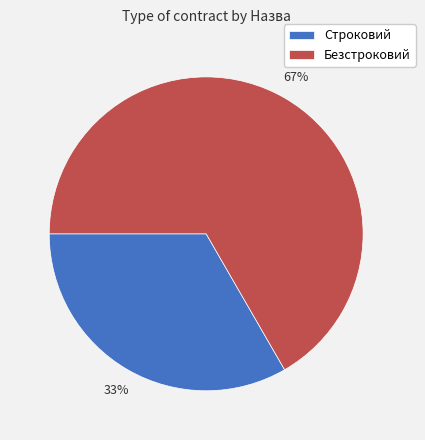

The Безстроковий slice represents 67% of the pie. True or false?

True